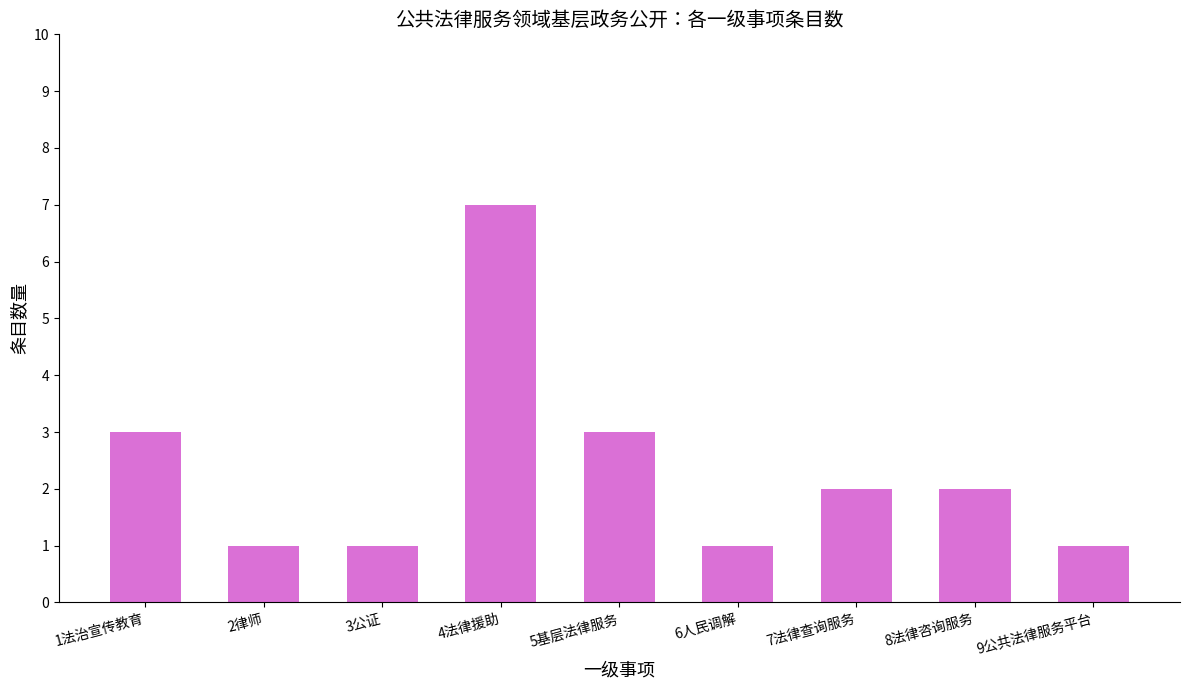

What is the maximum value shown in the chart?

7